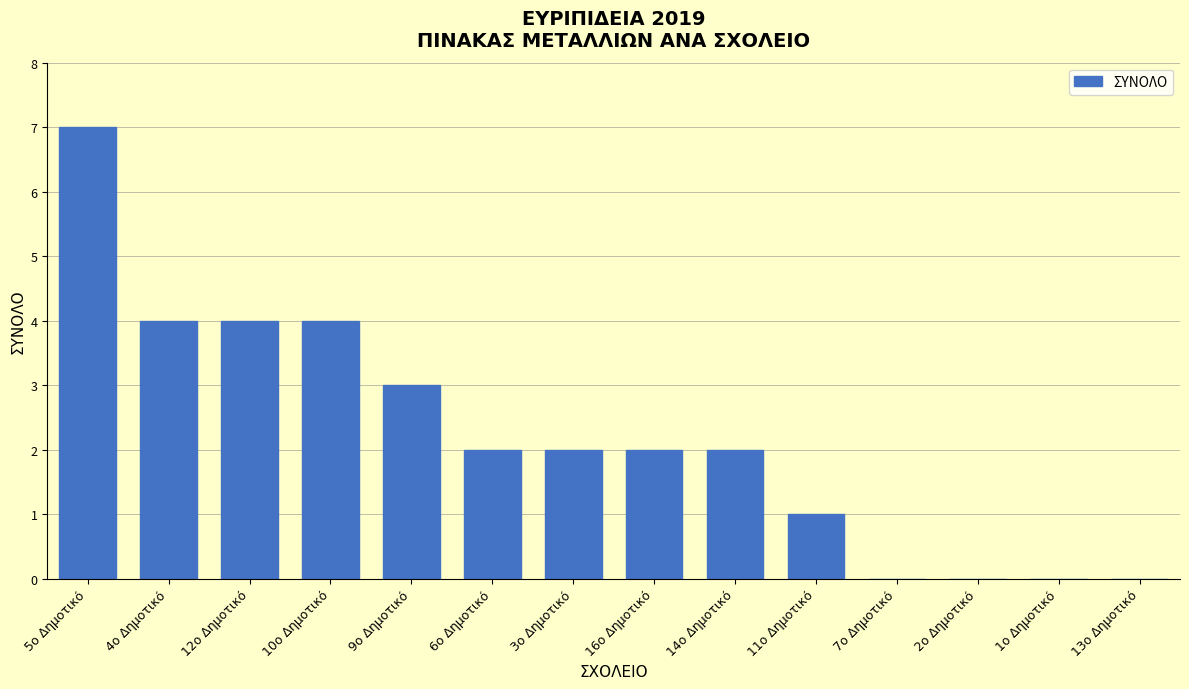

True or false: the data shows 1 at 4ο Δημοτικό.

False